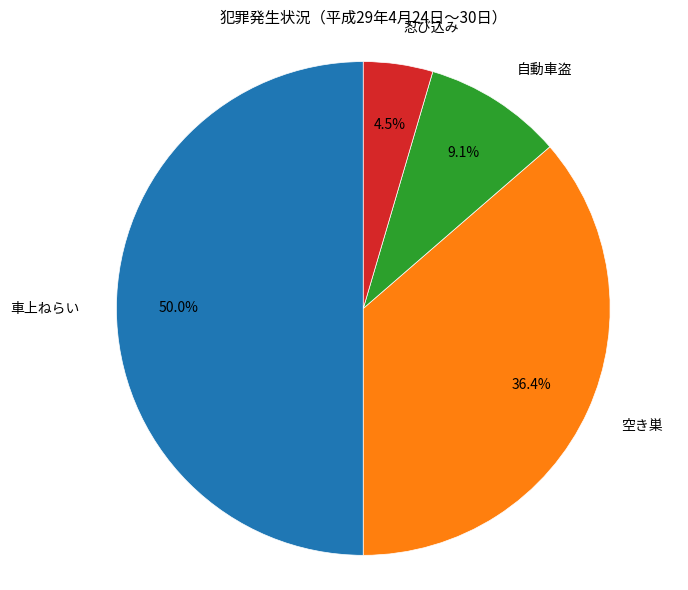

Is 忍び込み the majority of the pie?

No